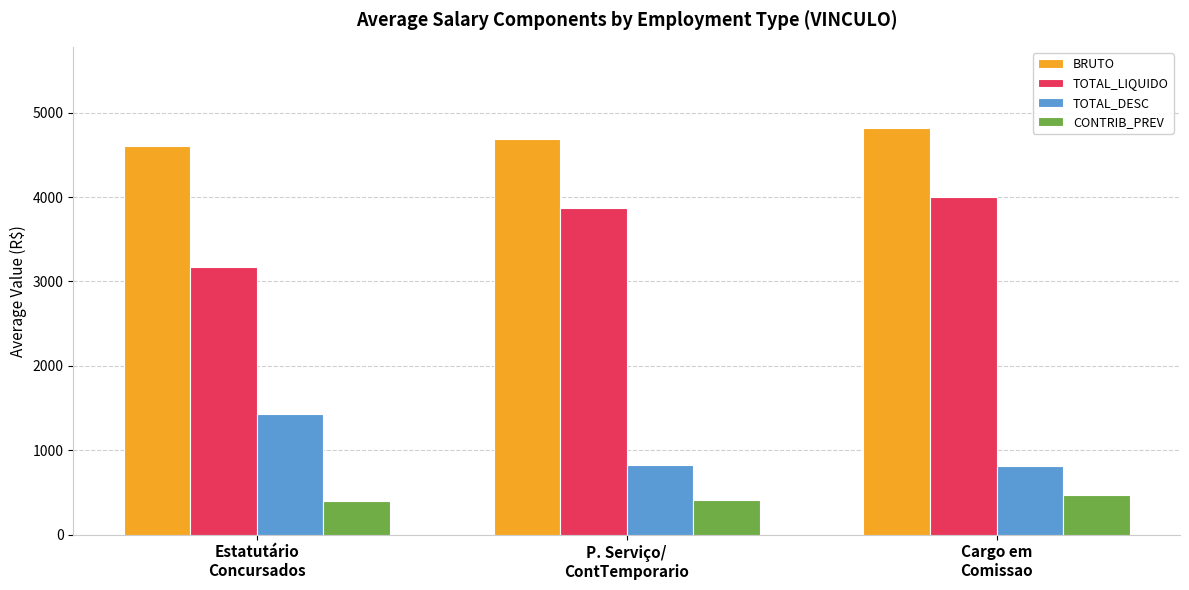

At which category is the sum across all series the highest?

Cargo em
Comissao